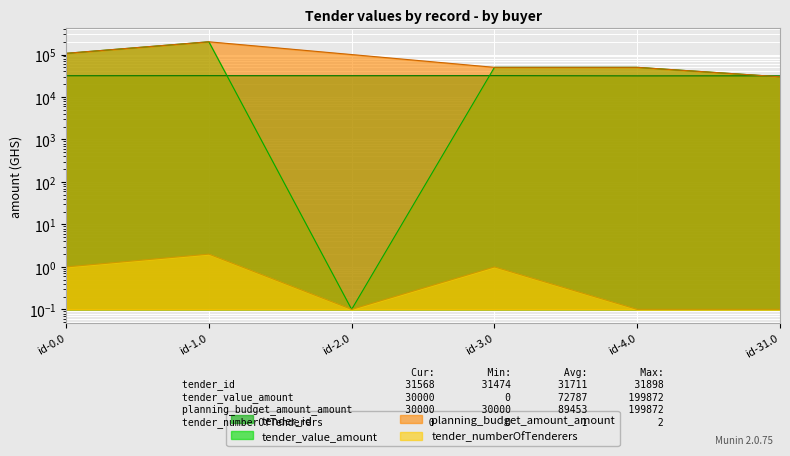

Reading left to right, extract all data points from this chart.

tender_id: id-0.0=31712.0	id-1.0=31828.0	id-2.0=31787.0	id-3.0=31898.0	id-4.0=31474.0	id-31.0=31568.0
tender_value_amount: id-0.0=106848.0	id-1.0=199872.0	id-2.0=0.1	id-3.0=50000.0	id-4.0=50000.0	id-31.0=30000.0
planning_budget_amount_amount: id-0.0=106848.0	id-1.0=199872.0	id-2.0=100000.0	id-3.0=50000.0	id-4.0=50000.0	id-31.0=30000.0
tender_numberOfTenderers: id-0.0=1.0	id-1.0=2.0	id-2.0=0.1	id-3.0=1.0	id-4.0=0.1	id-31.0=0.1